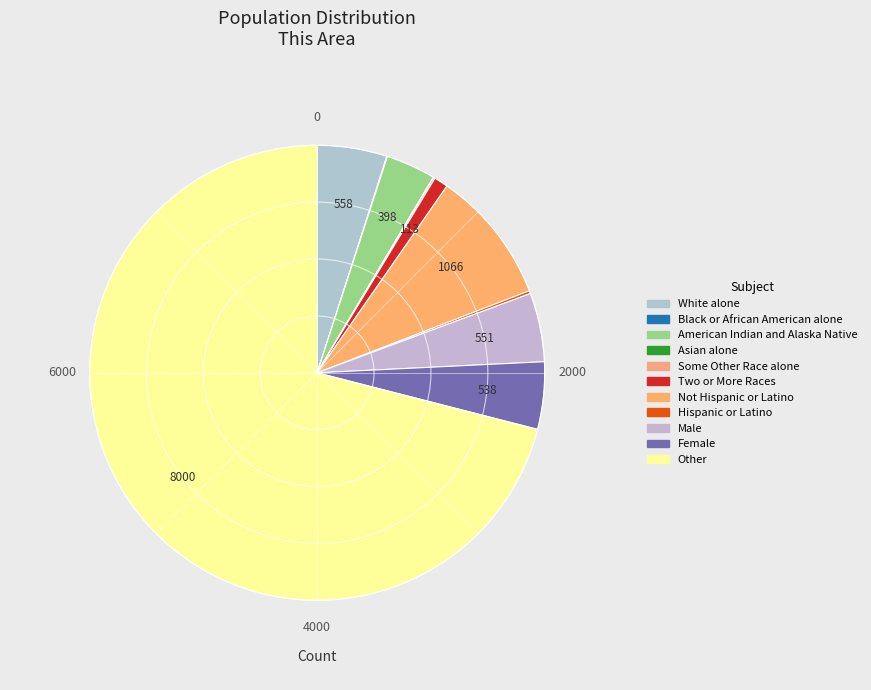

Which category has the biggest portion of the pie?

Other